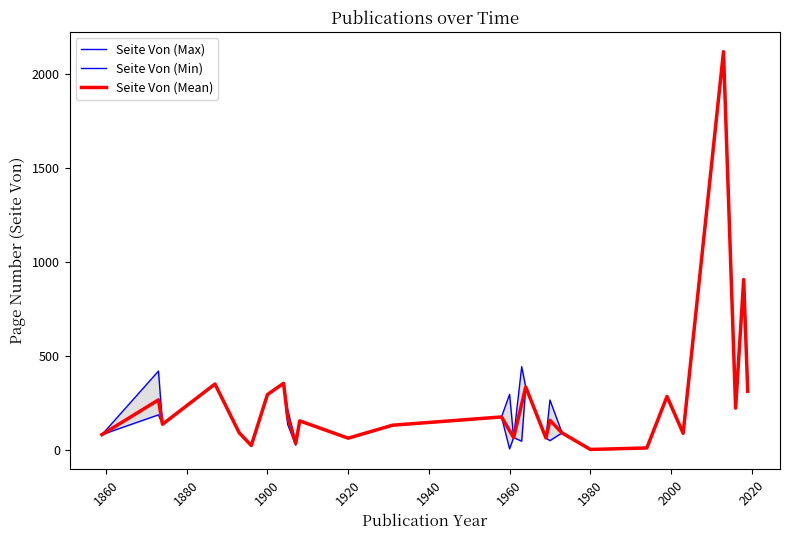

The value of Seite Von (Mean) at 1900 is 204.1. True or false?

False